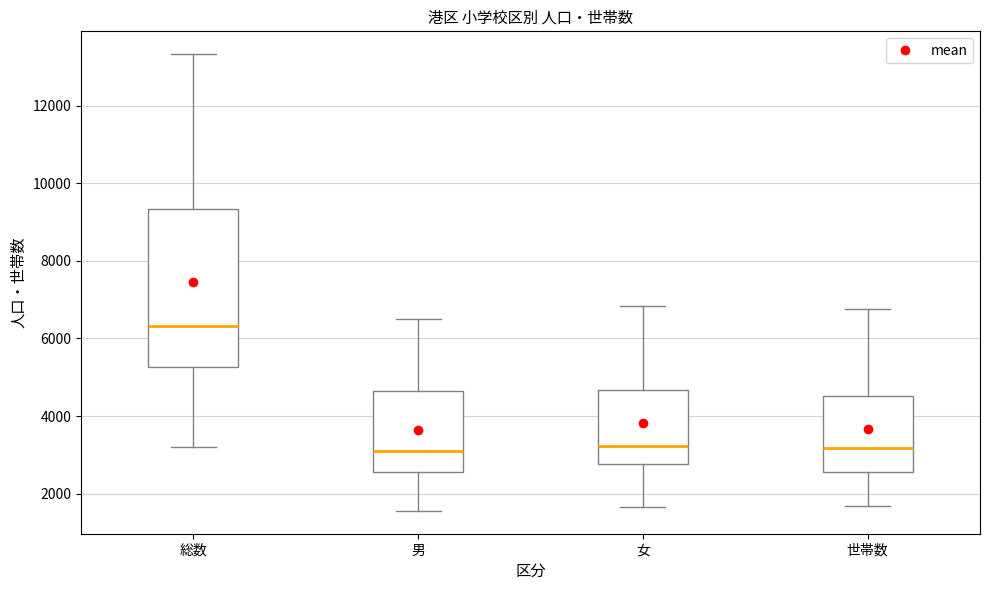

Where is the upper edge of the box for 総数 on the y-axis? The values are not printed on the chart, so give them approximately, as read against the axis.

9400